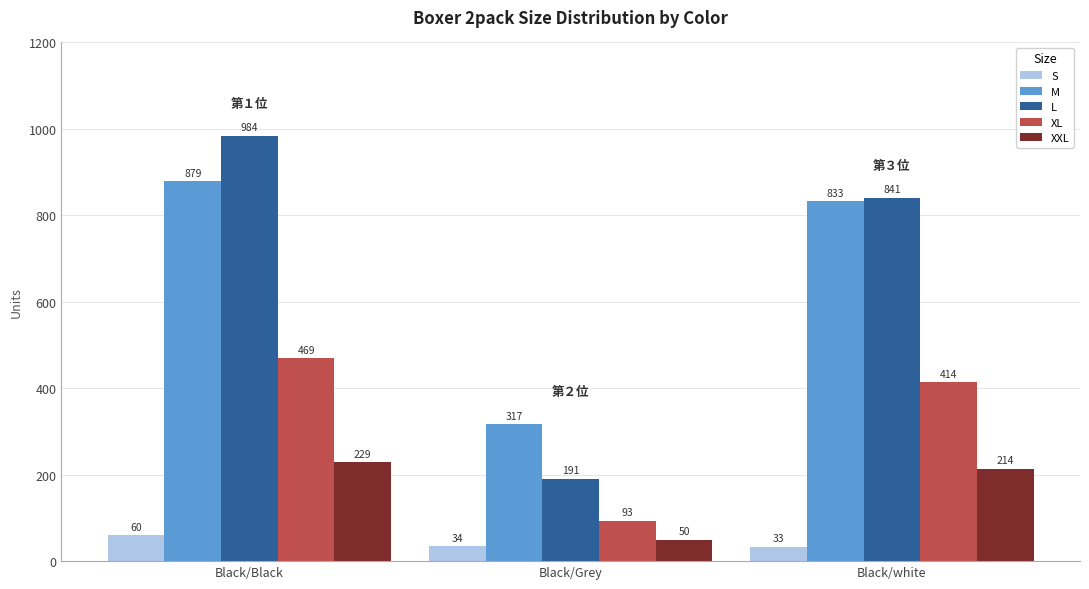

At how many categories does at least one series exceed 198?

3